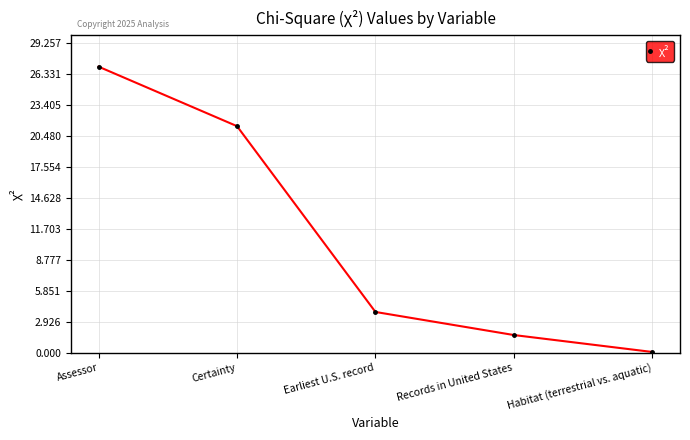

What is the smallest value displayed?

0.1